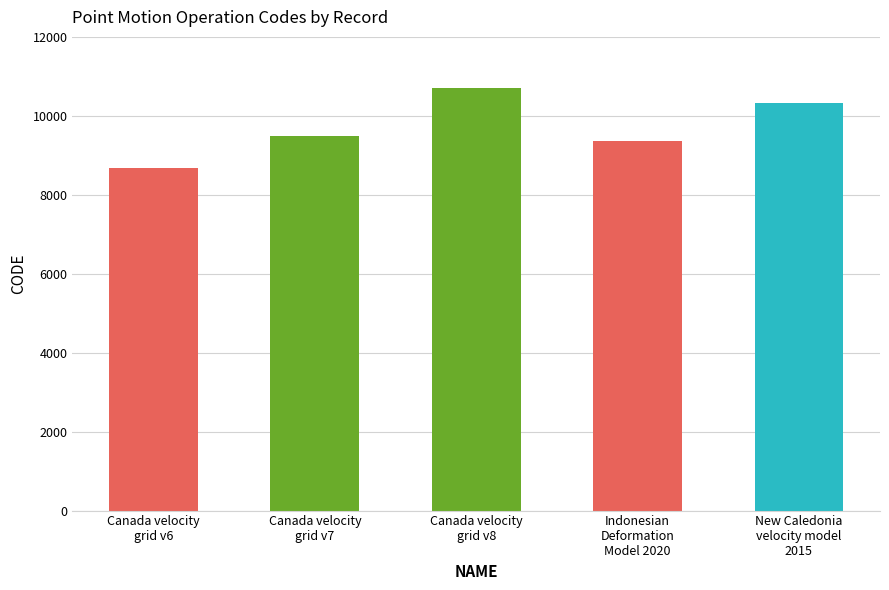

How many bars are there in total?

5